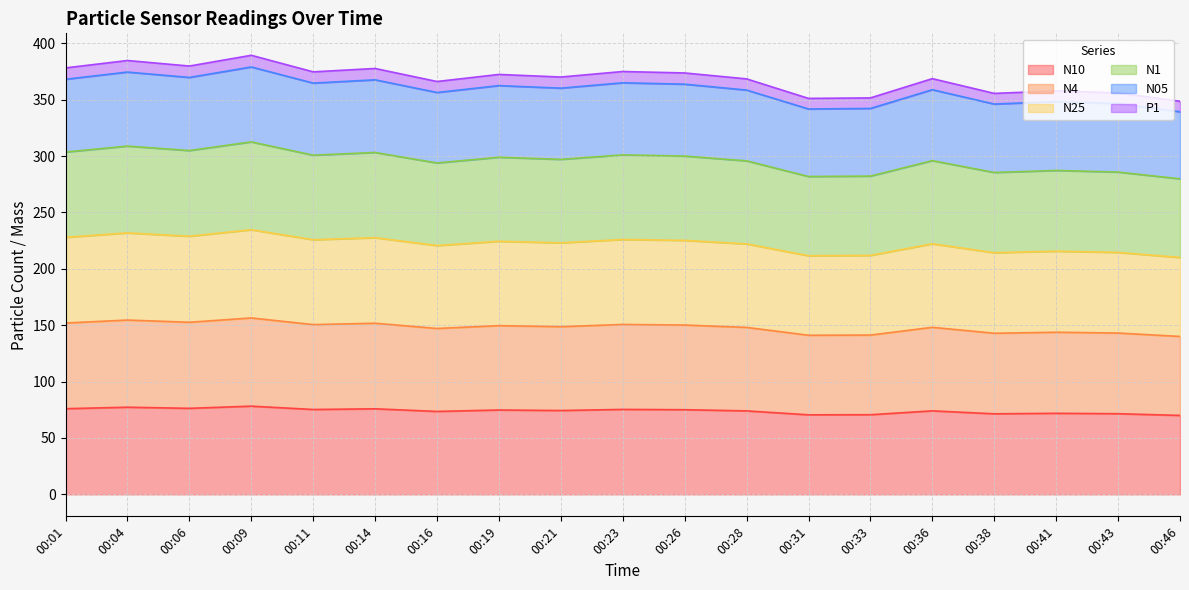

What is the total value across all series at 00:16?

366.1